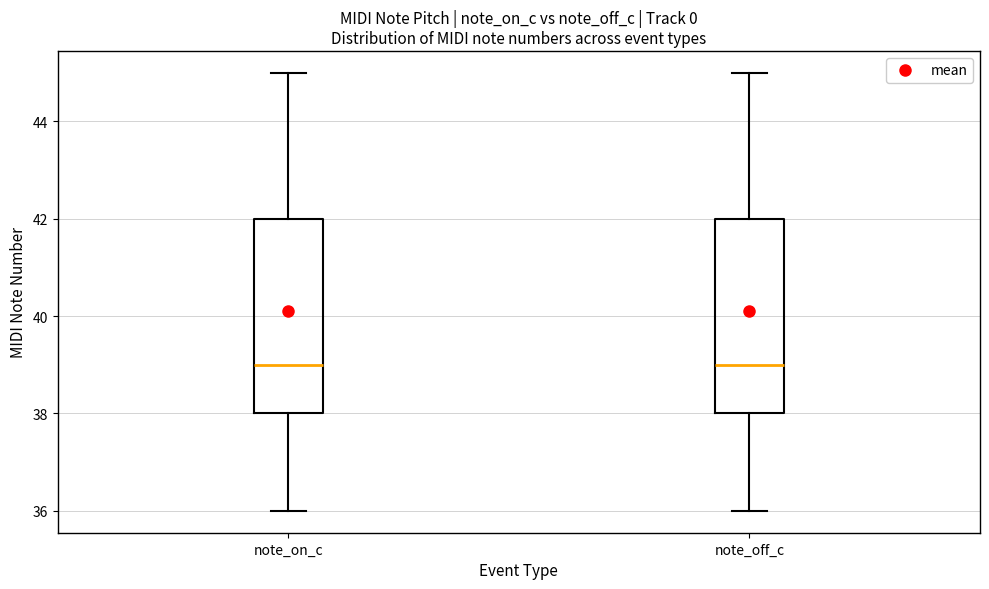

Where does the upper whisker of the box for note_on_c end on the y-axis? The values are not printed on the chart, so give them approximately, as read against the axis.

45